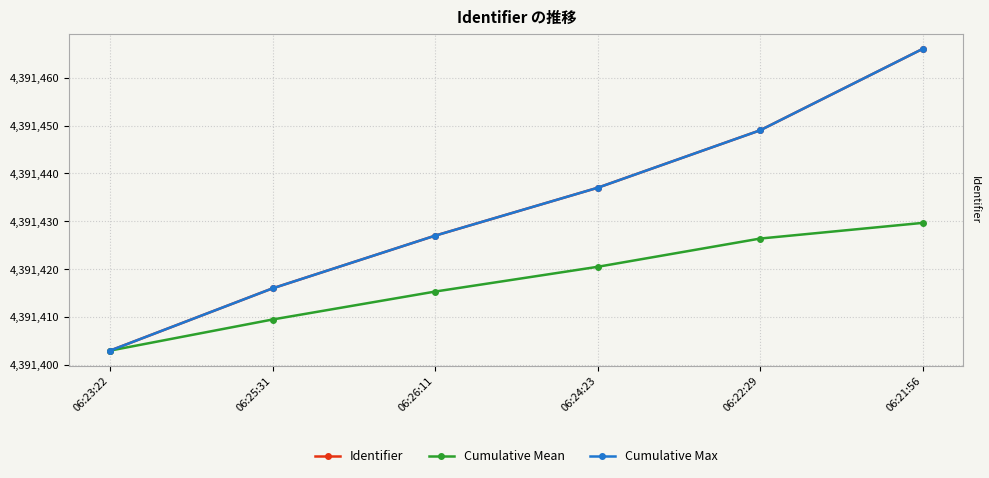

Does the chart have visible grid lines?

Yes